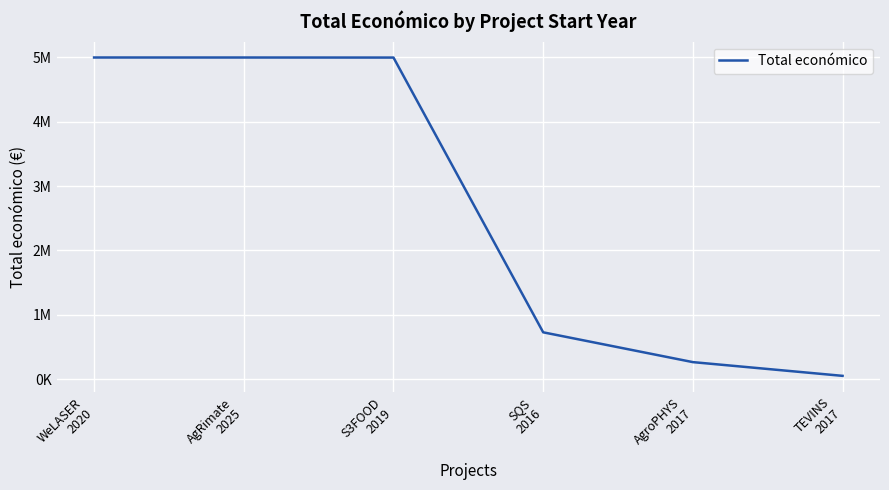

Is it true that the value at S3FOOD
2019 is 6688215?

False